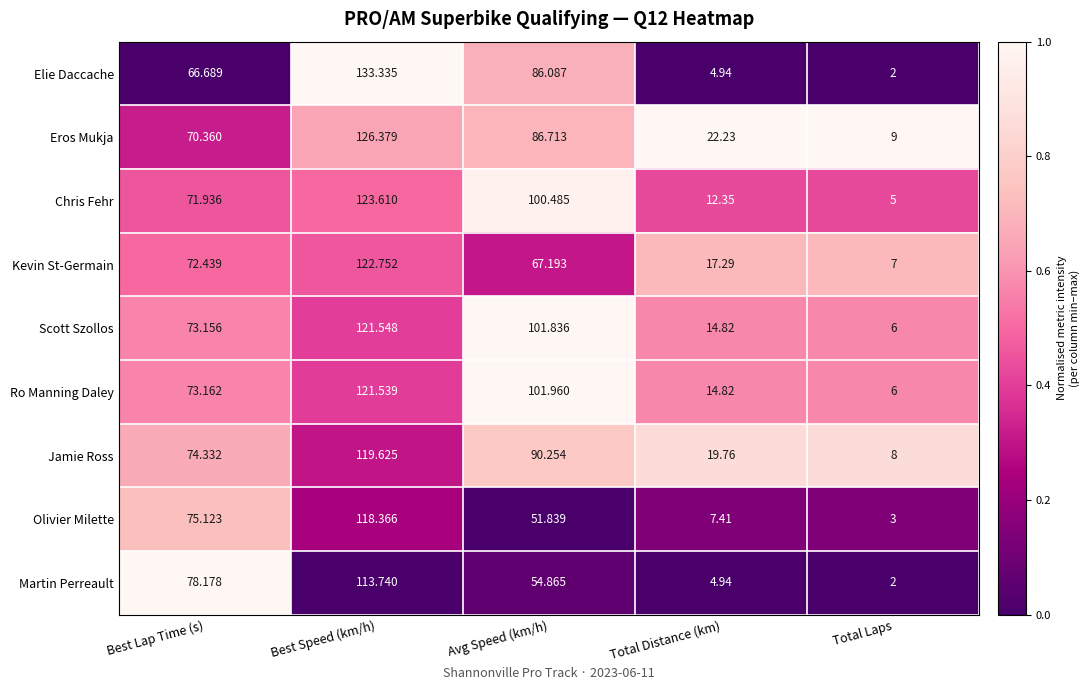

Between Best Lap Time (s) and Avg Speed (km/h), which series saw the biggest shift?

Ro Manning Daley